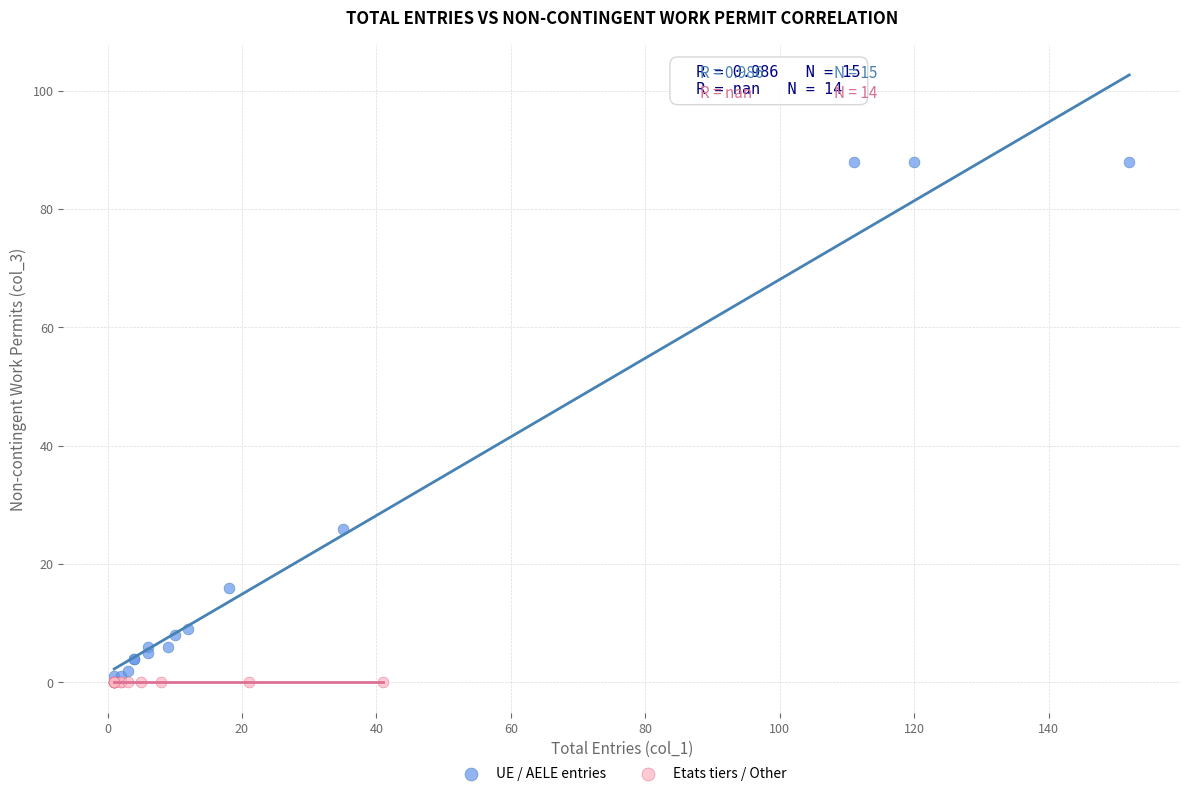

Which series reaches the maximum Y coordinate?

UE / AELE entries